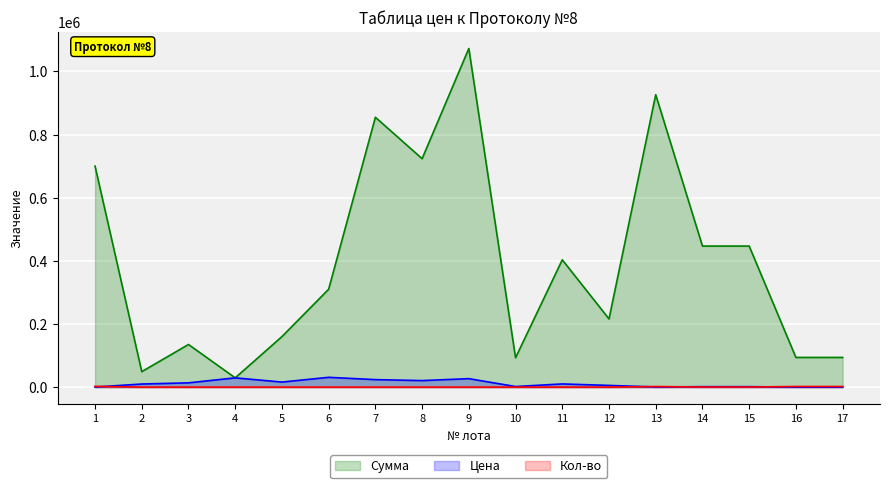

Reading left to right, list all the values displayed in this chart.

Цена: 1=280	2=9800	3=13500	4=29325	5=16000	6=31000	7=23739	8=20669	9=26810	10=1861	11=10080	12=5400	13=490	14=1489	15=1489	16=47	17=47
Сумма: 1=700000	2=49000	3=135000	4=29325	5=160000	6=310000	7=854604	8=723415	9=1072400	10=93050	11=403200	12=216000	13=926100	14=446700	15=446700	16=94000	17=94000
Кол-во: 1=2500	2=5	3=10	4=1	5=10	6=10	7=36	8=35	9=40	10=50	11=40	12=40	13=1890	14=300	15=300	16=2000	17=2000